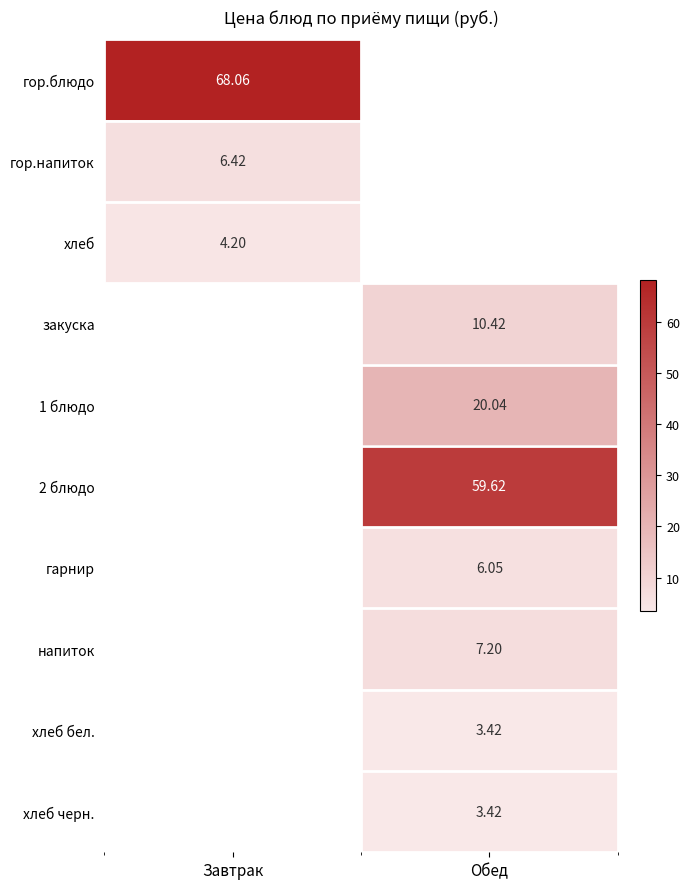

Is the value of гарнир at Обед greater than the value of 2 блюдо at Обед?

No